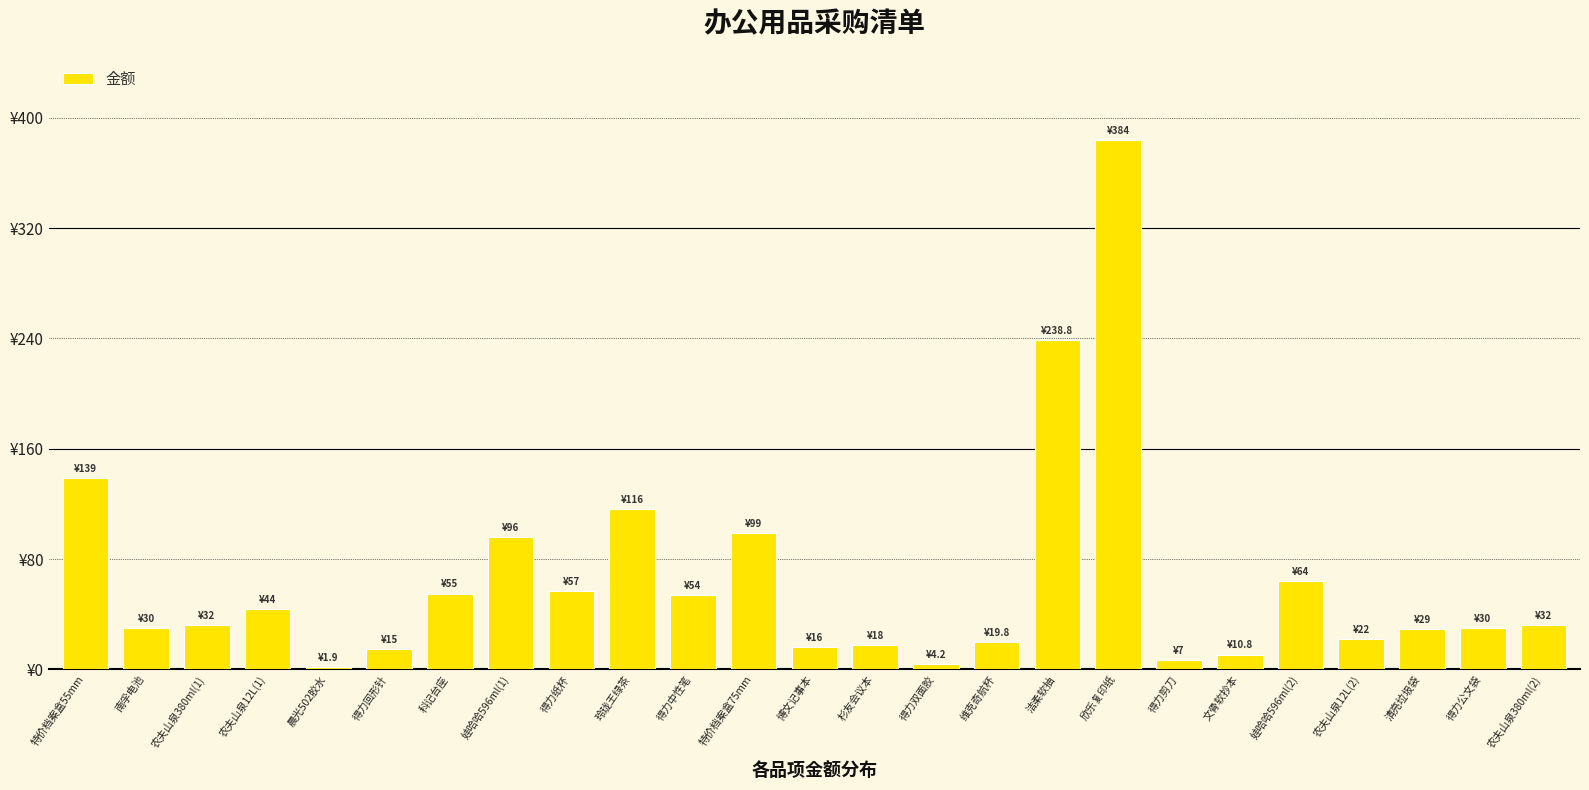

What is the sum of all values?

1614.5